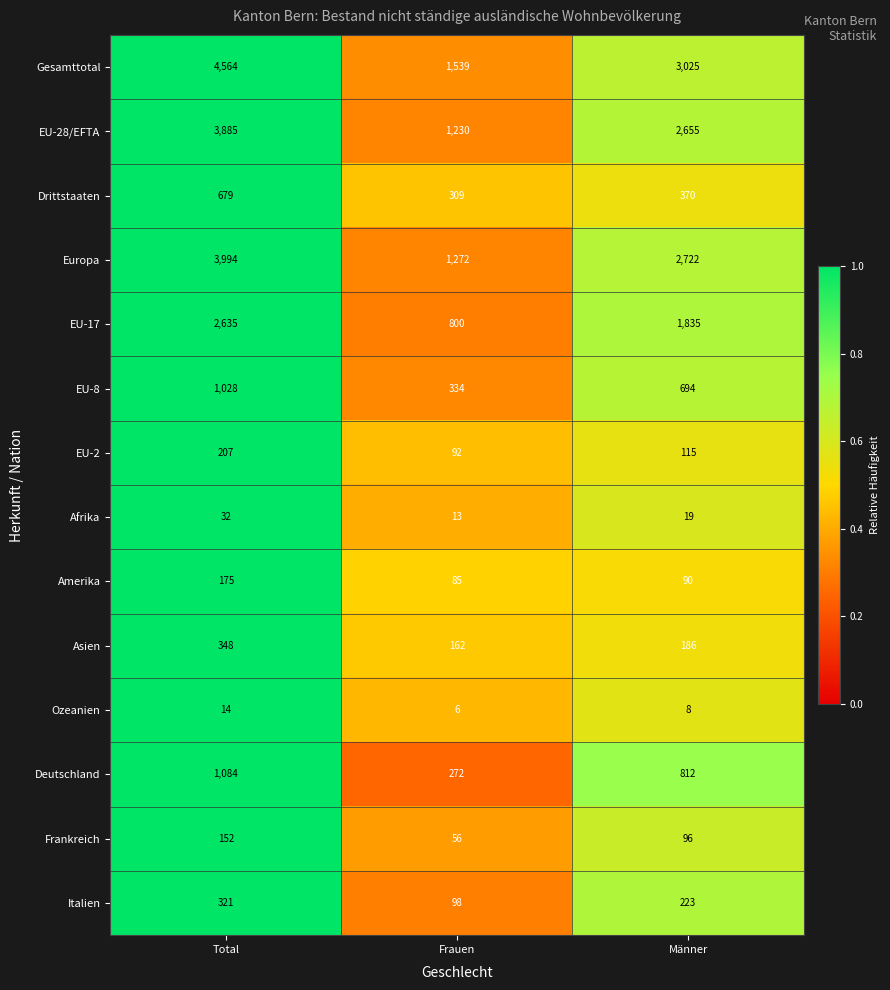

List the series in order of their peak value, lowest first.

Ozeanien, Afrika, Frankreich, Amerika, EU-2, Italien, Asien, Drittstaaten, EU-8, Deutschland, EU-17, EU-28/EFTA, Europa, Gesamttotal